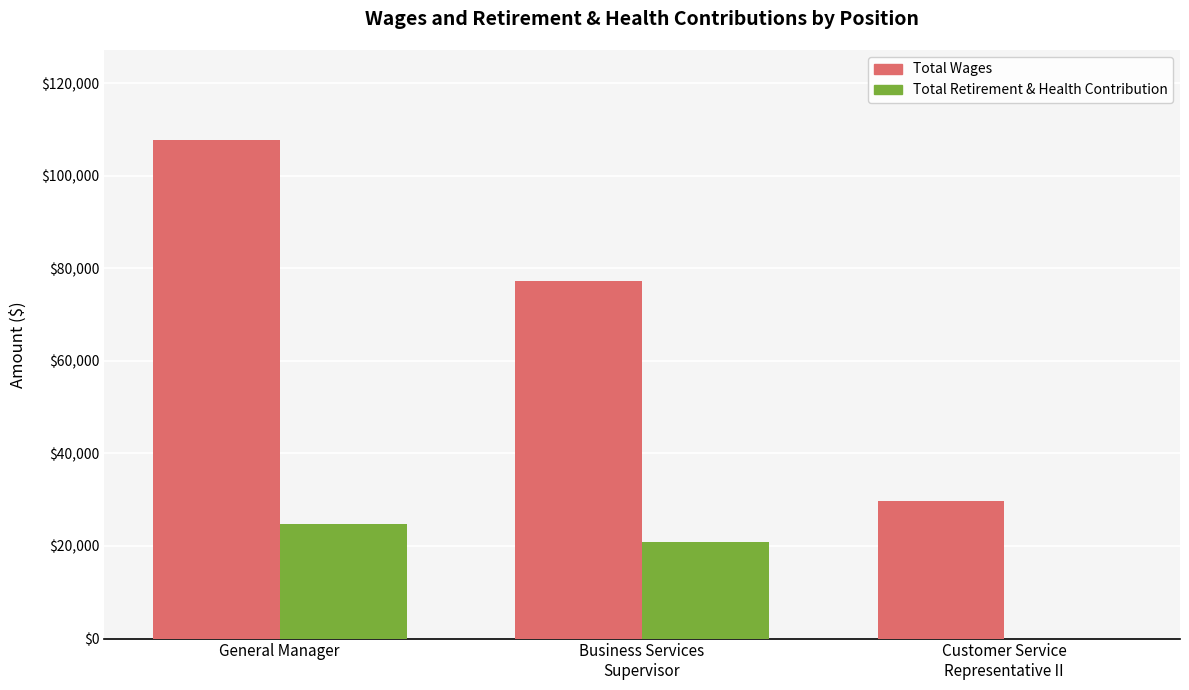

What is the sum of all Total Wages values?

214832